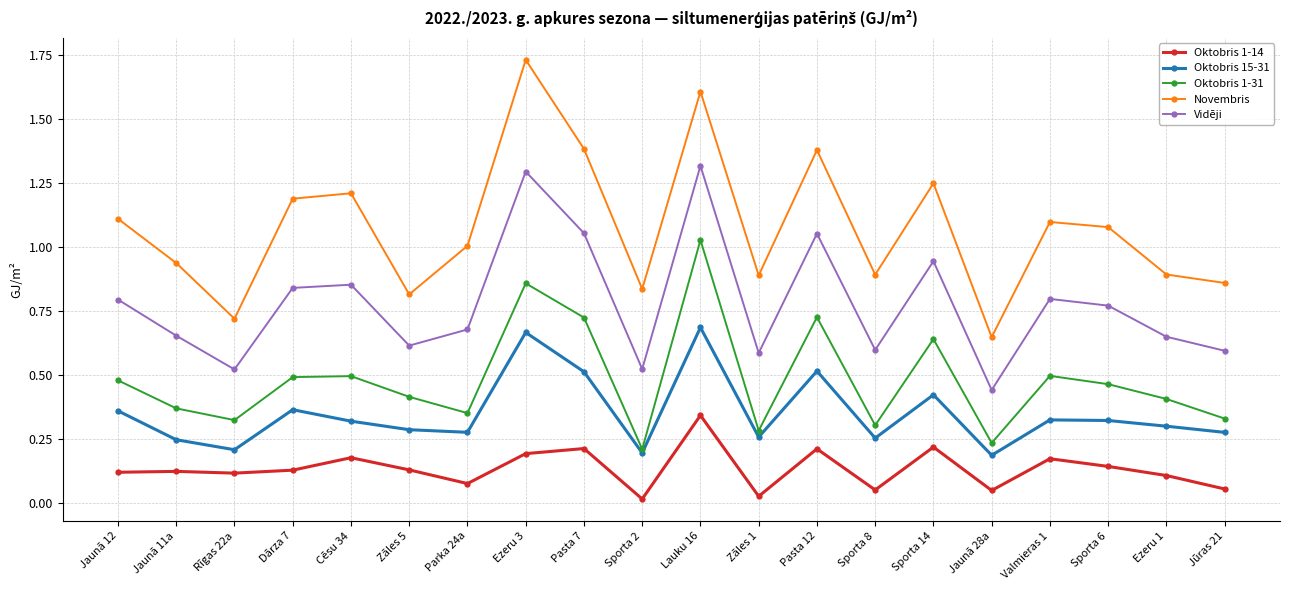

What are all the series names shown in the legend?

Oktobris 1-14, Oktobris 15-31, Oktobris 1-31, Novembris, Vidēji